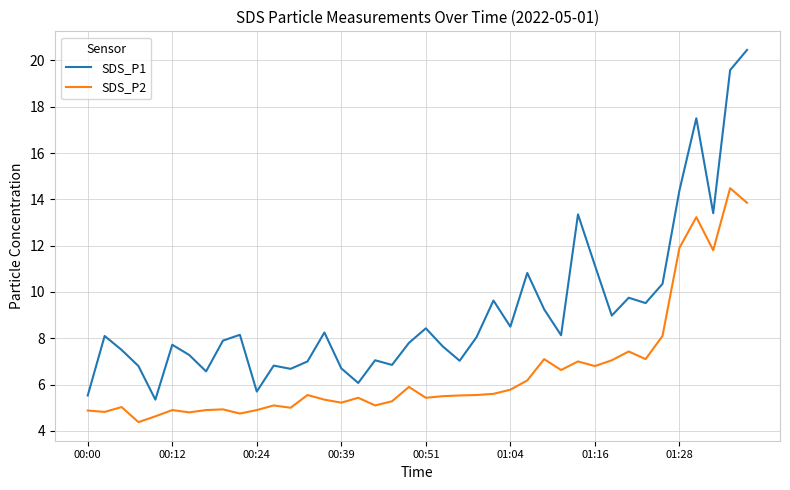

Does the chart have visible grid lines?

Yes